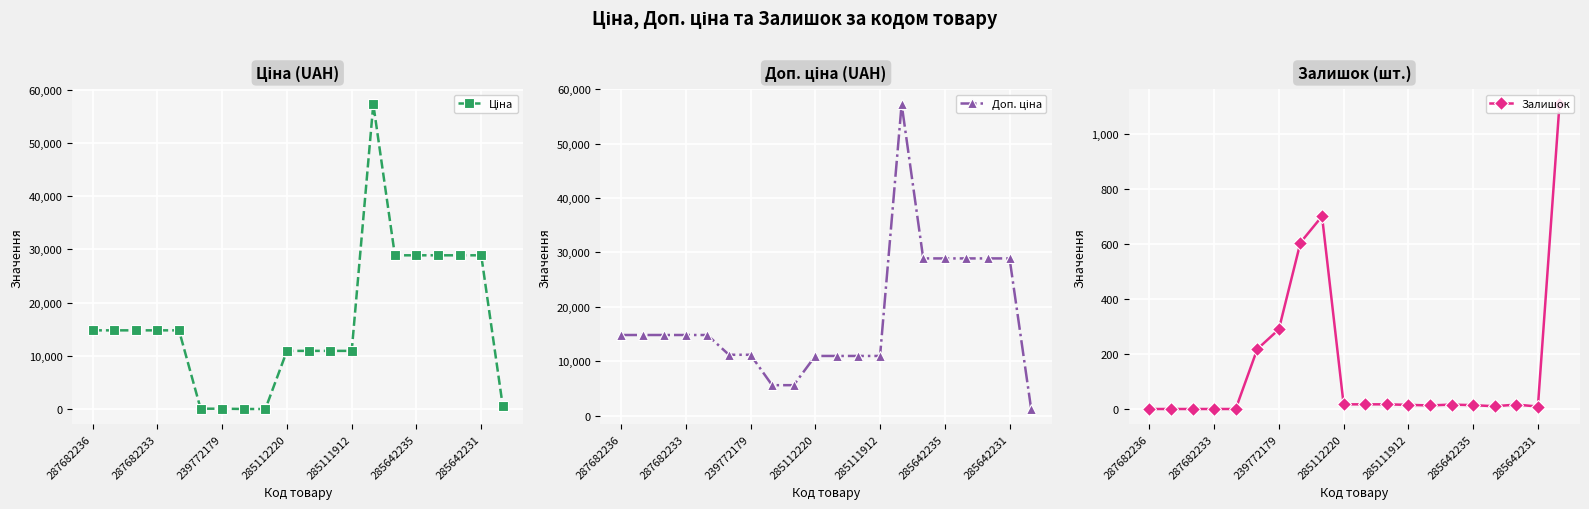

What are all the series names shown in the legend?

Ціна, Доп. ціна, Залишок